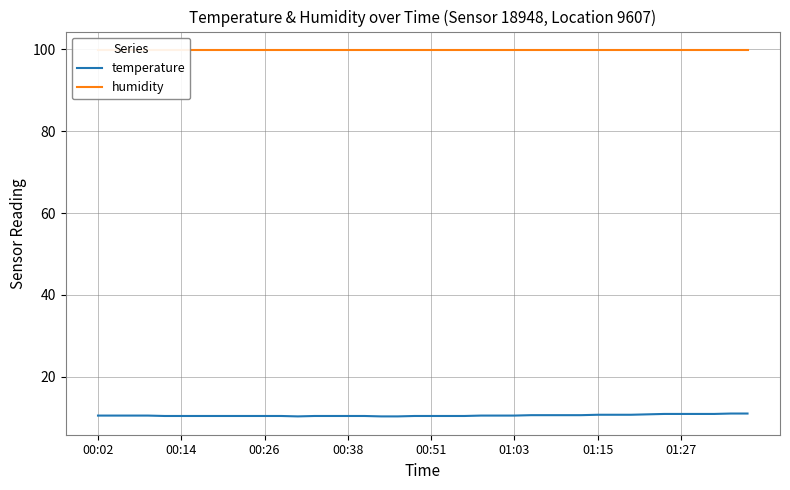

What is the value of the humidity point at the 8th from the left?

99.9